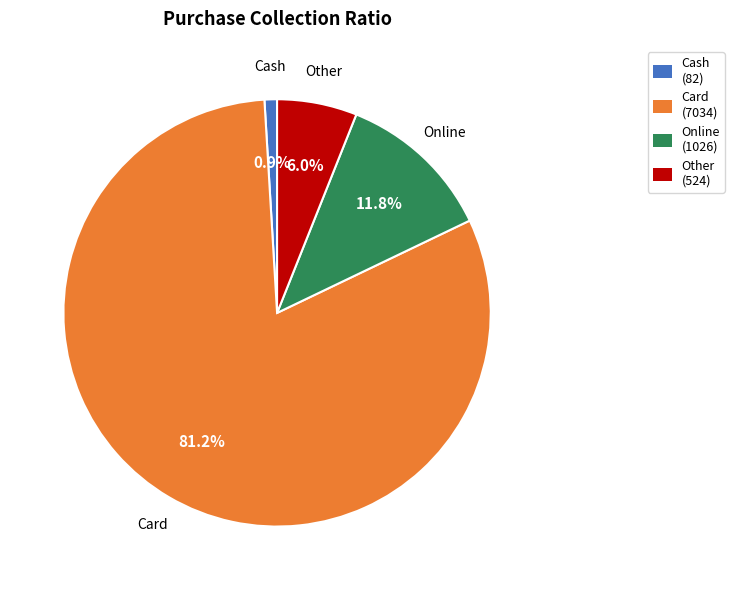

Which slice is the largest?

Card